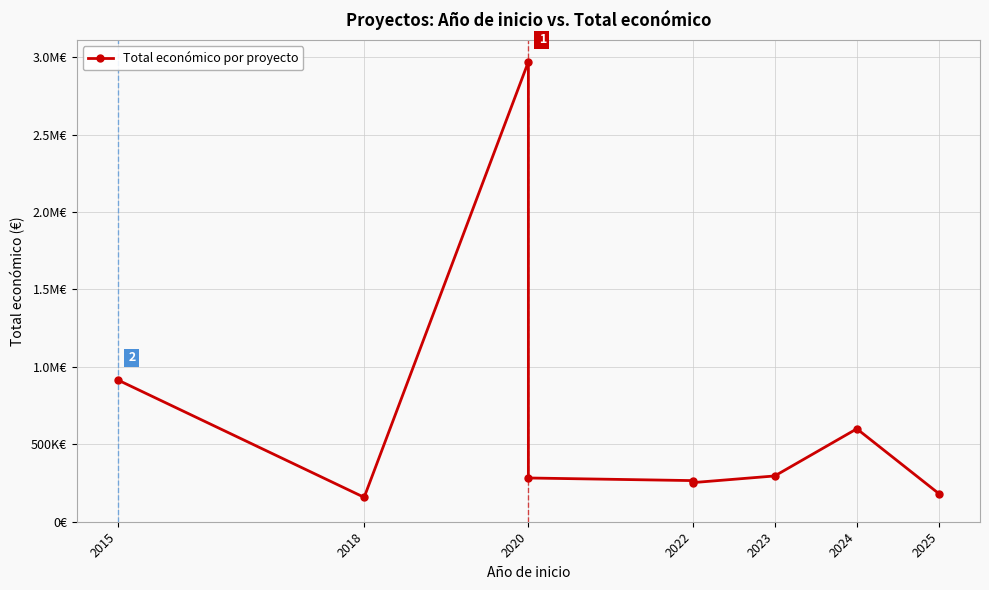

Is this an area chart (filled region under the line)?

No